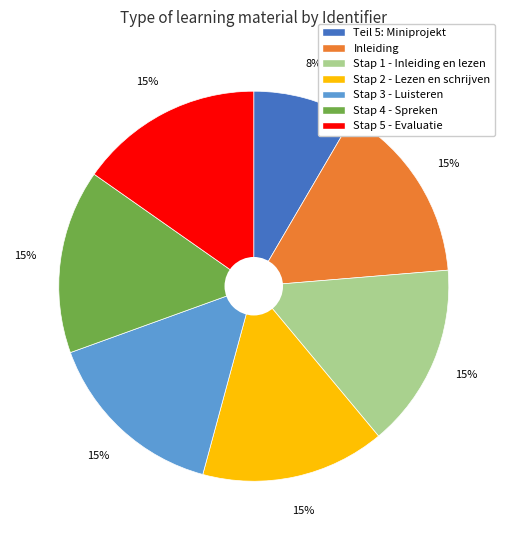

Is the sum of Stap 1 - Inleiding en lezen and Stap 3 - Luisteren greater than half?

No